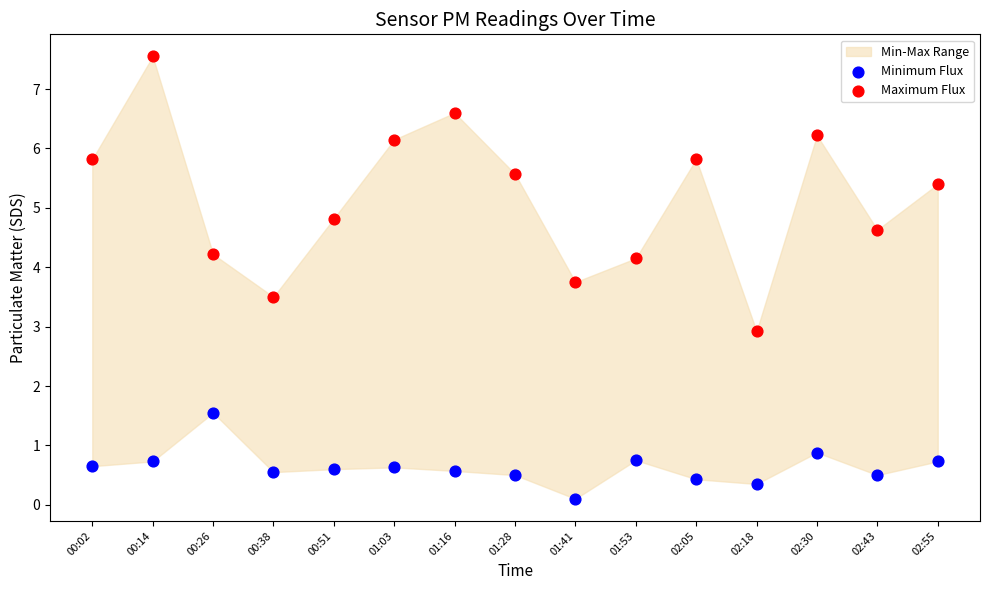

Which series has the largest Y range (max minus min)?

Maximum Flux